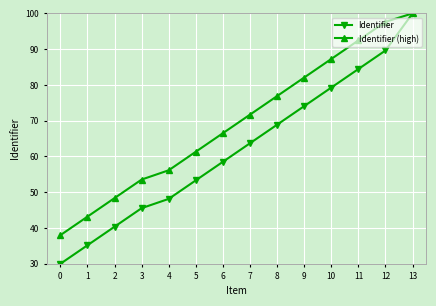

True or false: Identifier (high) has more than 2 interior local peaks.

False